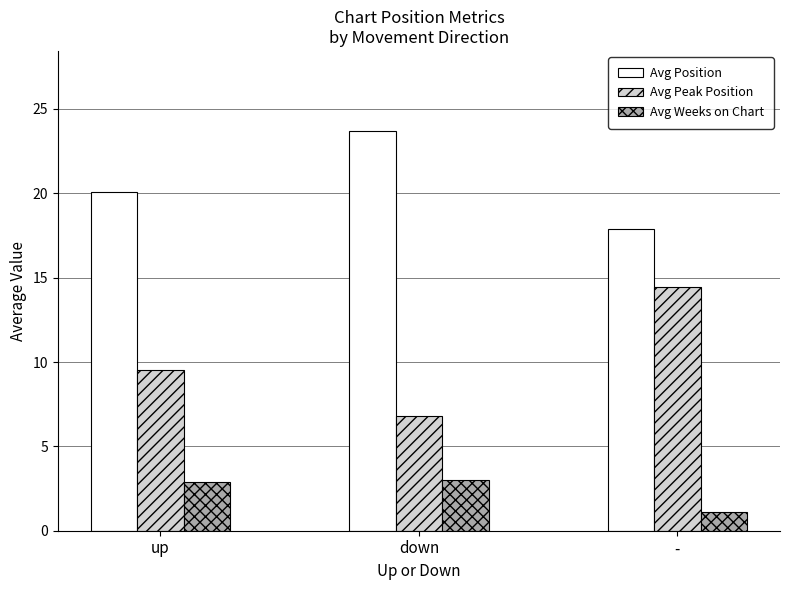

True or false: Avg Position has a value of 23.7 at down.

True